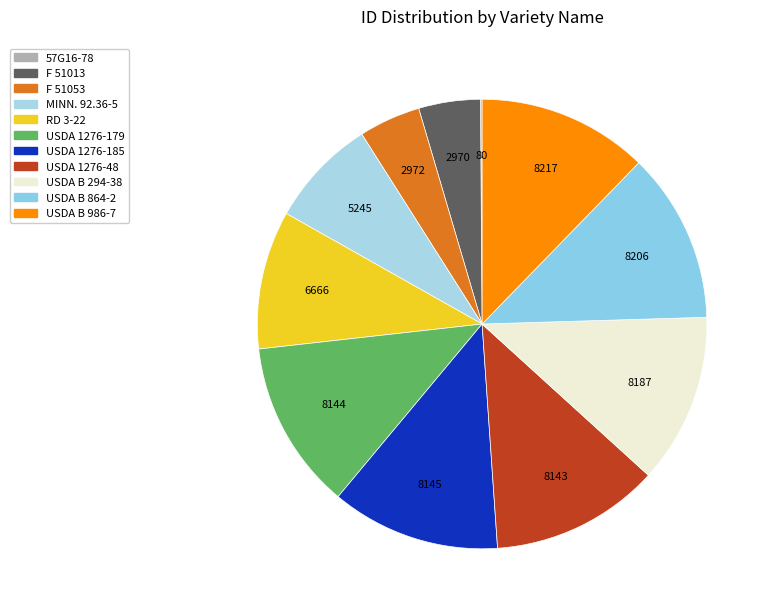

Count the number of slices in the pie.

11